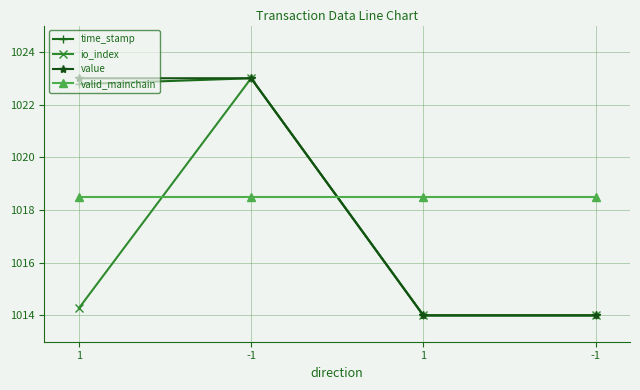

How many data points does each series have?

4